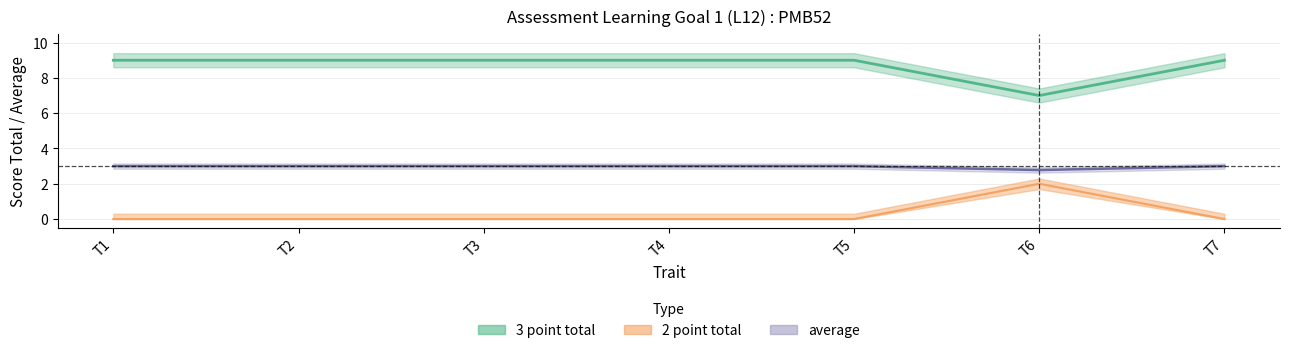

What is the total value across all series at T3?

12.0